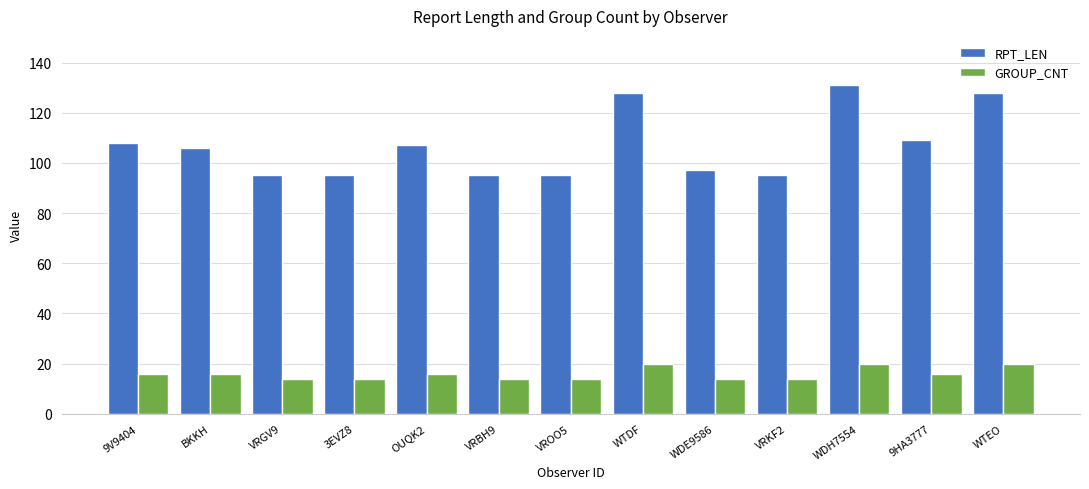

What is the sum of all GROUP_CNT values?

208